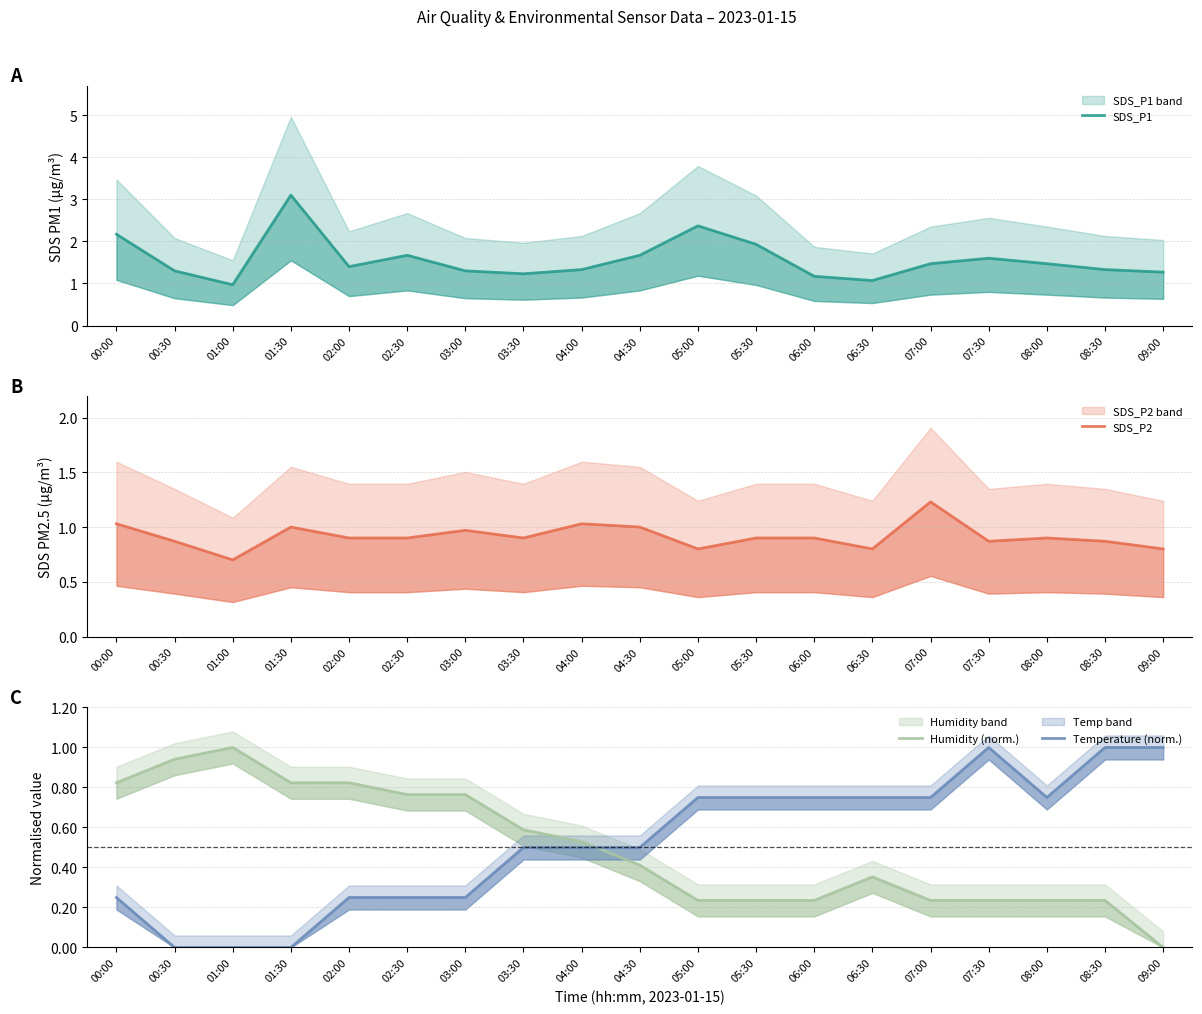

True or false: SDS_P2 and Humidity (norm.) cross at least once.

True